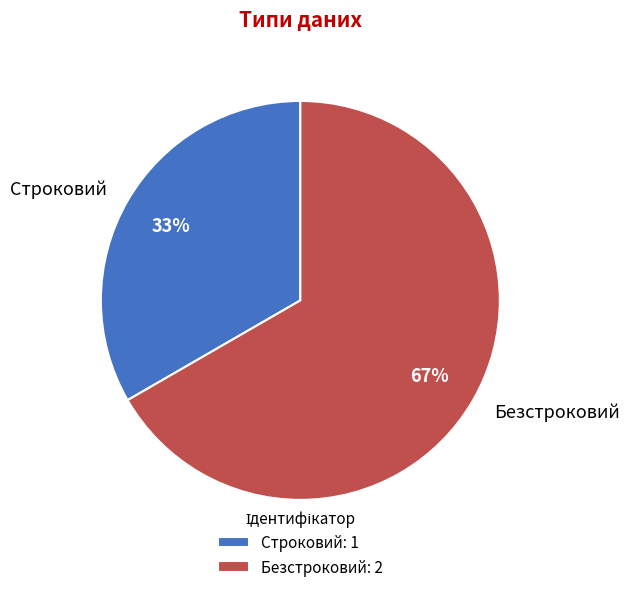

How many segments does this pie chart have?

2